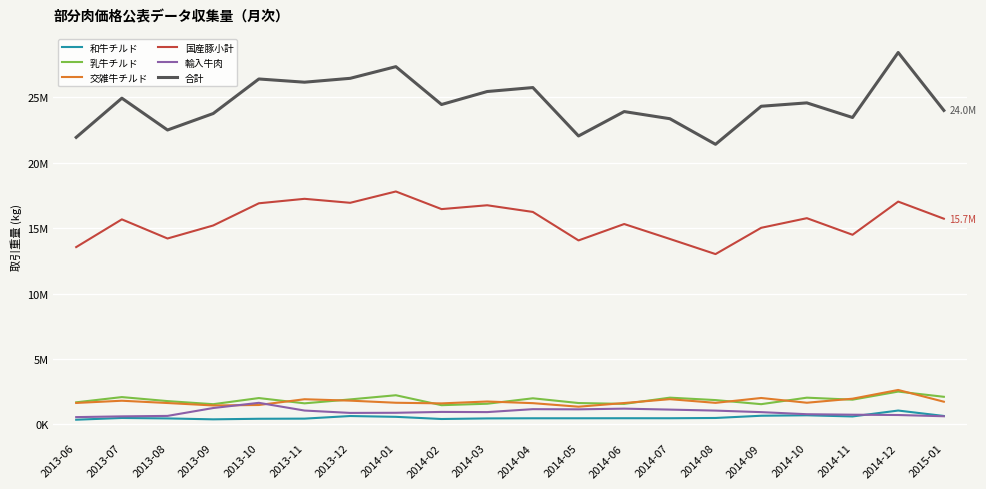

True or false: 合計 has more than 0 interior local peaks.

True